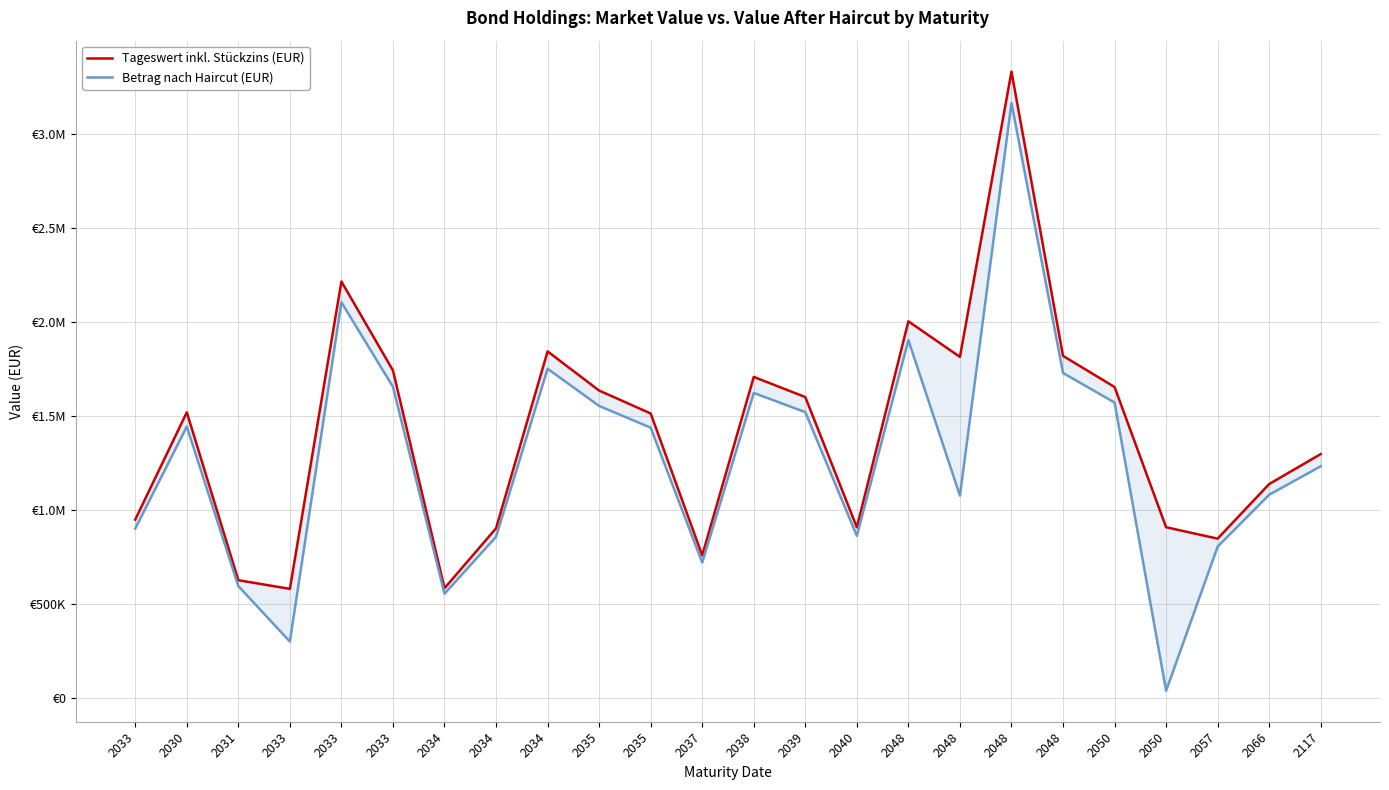

What is the spread (max minus min) of values at 2034?

29157.9